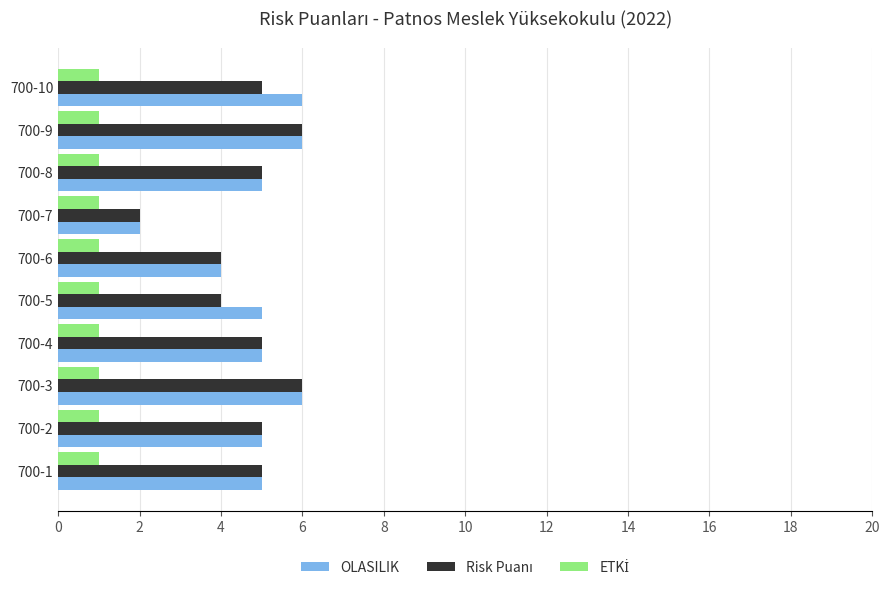

Between 700-6 and 700-10, which series saw the biggest shift?

OLASILIK